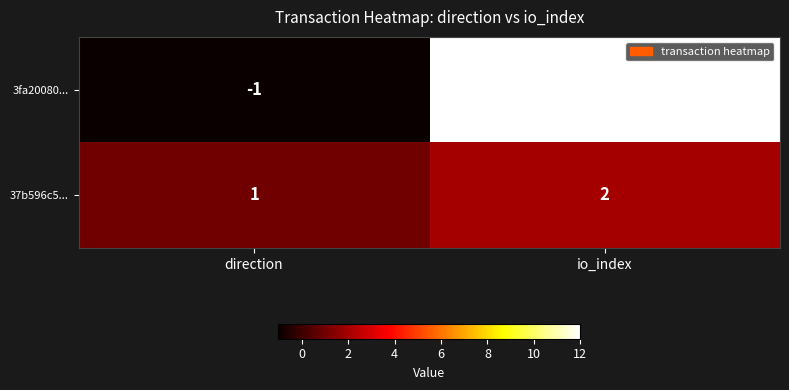

What is the average value of the 3fa20080... series?

6